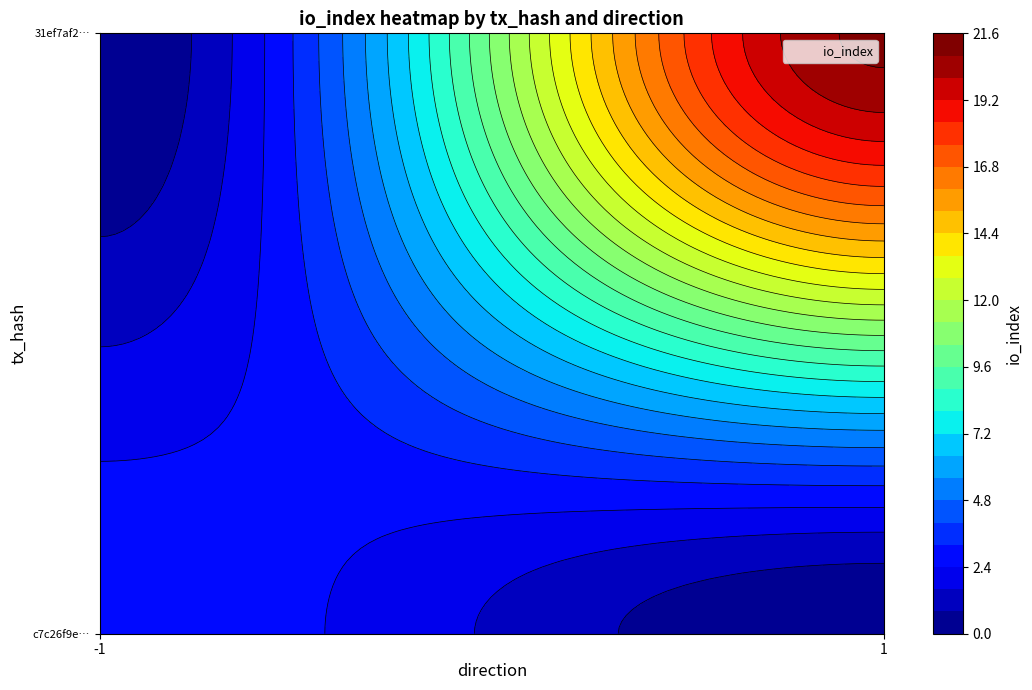

List the series in order of their overall mean, lowest first.

c7c26f9efc25316904b308ba283c4f1ecc5889d, 31ef7af29fd711e5f8d182b76c8908f9e2f1318